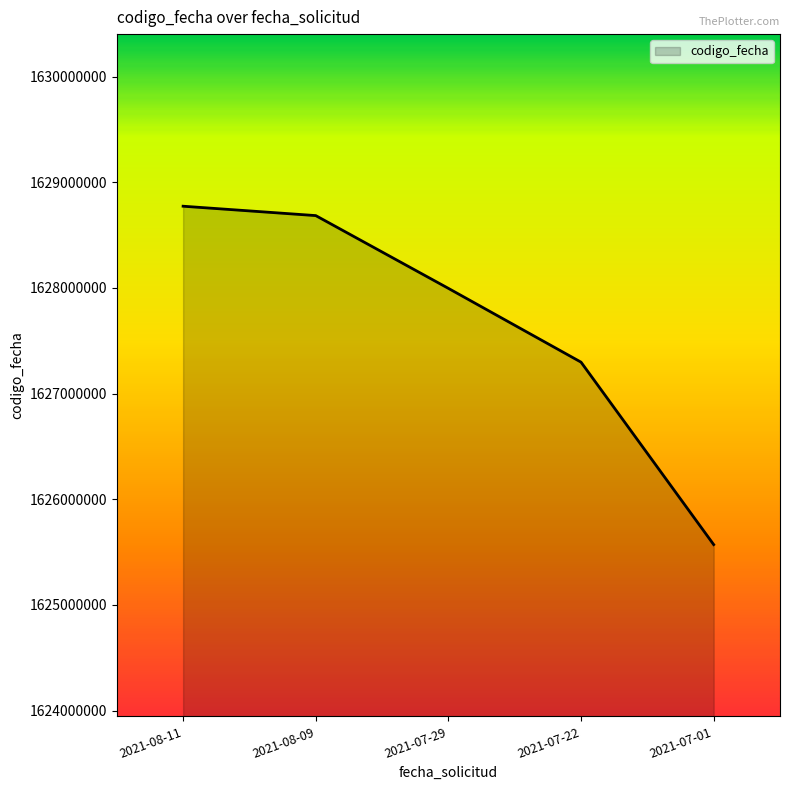

True or false: there are more than 1 points higher than both neighbors.

False